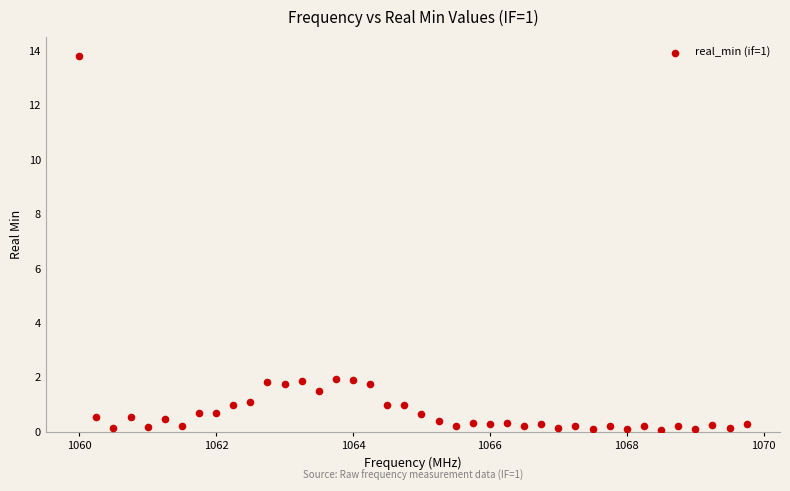

What is the range of Y values (max minus min)?

13.8